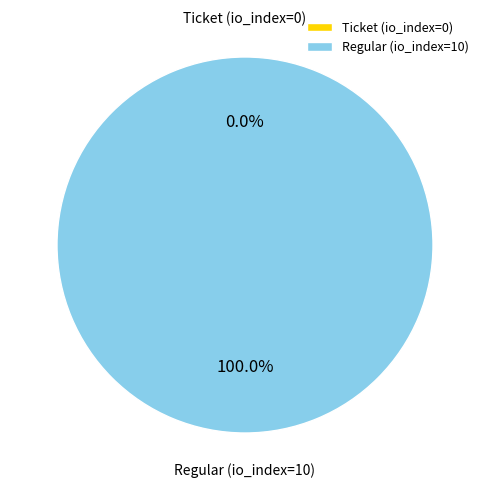

What portion of the pie excludes Ticket (io_index=0)?

100.0%